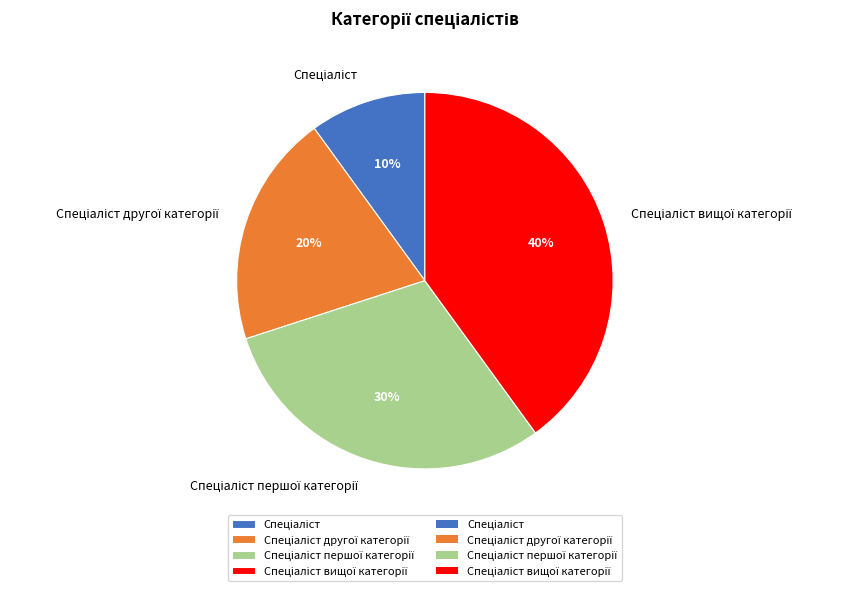

Is there any slice that represents more than half of the pie?

No